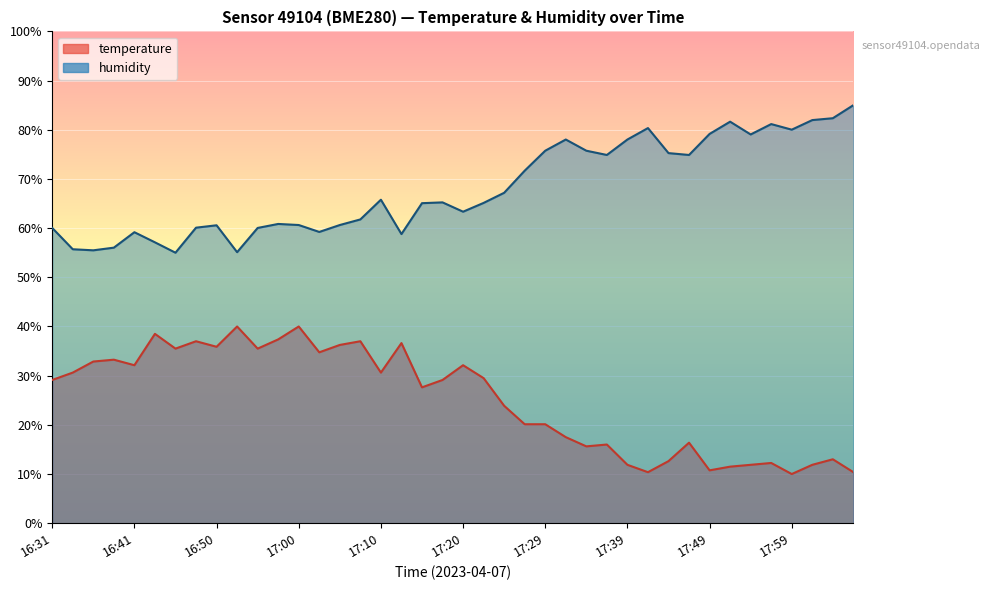

True or false: temperature and humidity cross at least once.

False